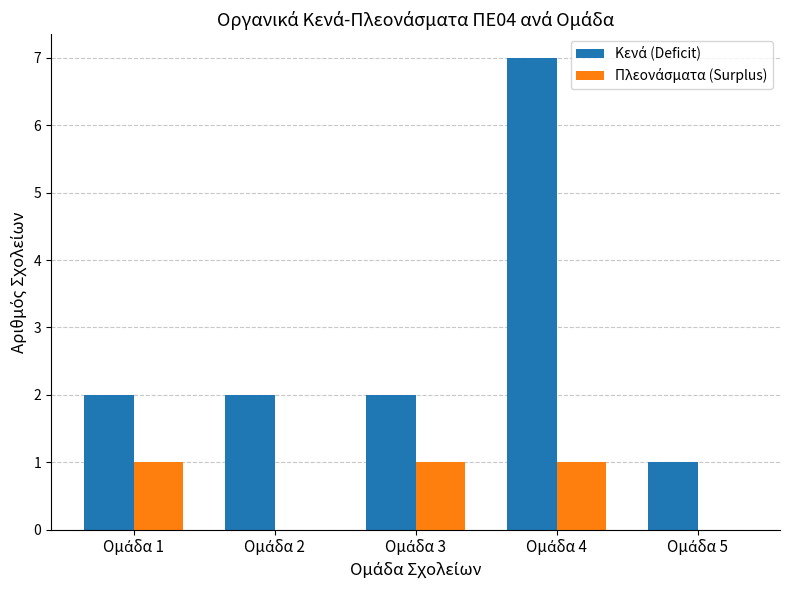

What is the maximum value shown in the chart?

7